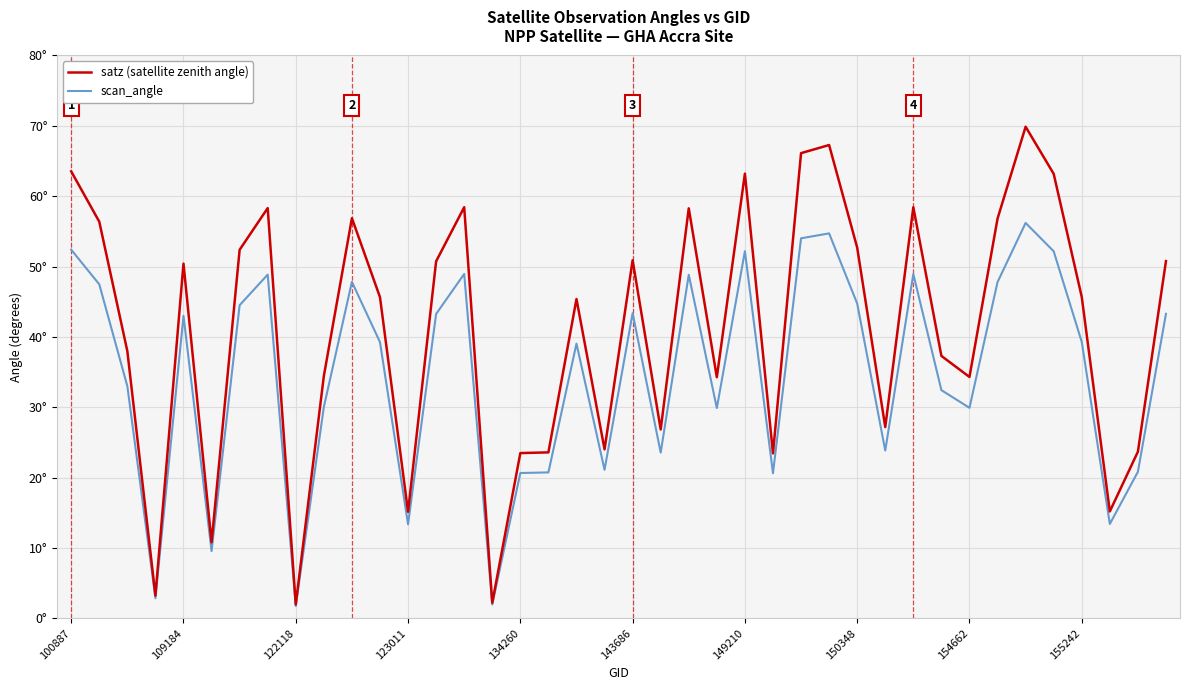

What are all the series names shown in the legend?

satz (satellite zenith angle), scan_angle